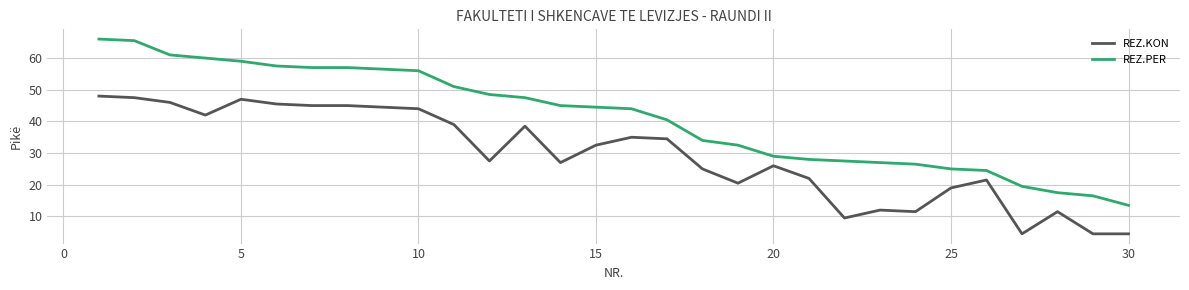

Which series has the largest range (max minus min)?

REZ.PER